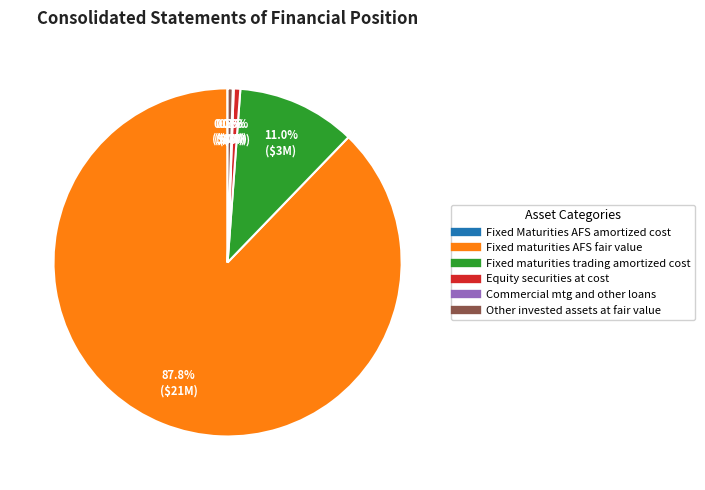

Which category has the biggest portion of the pie?

Fixed maturities AFS fair value